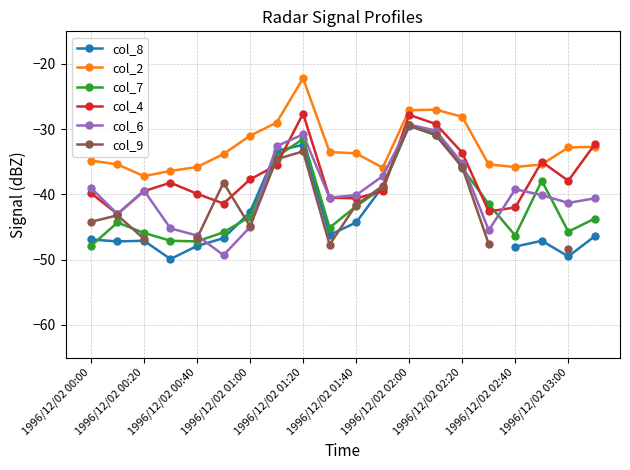

Count the number of data series in this chart.

6